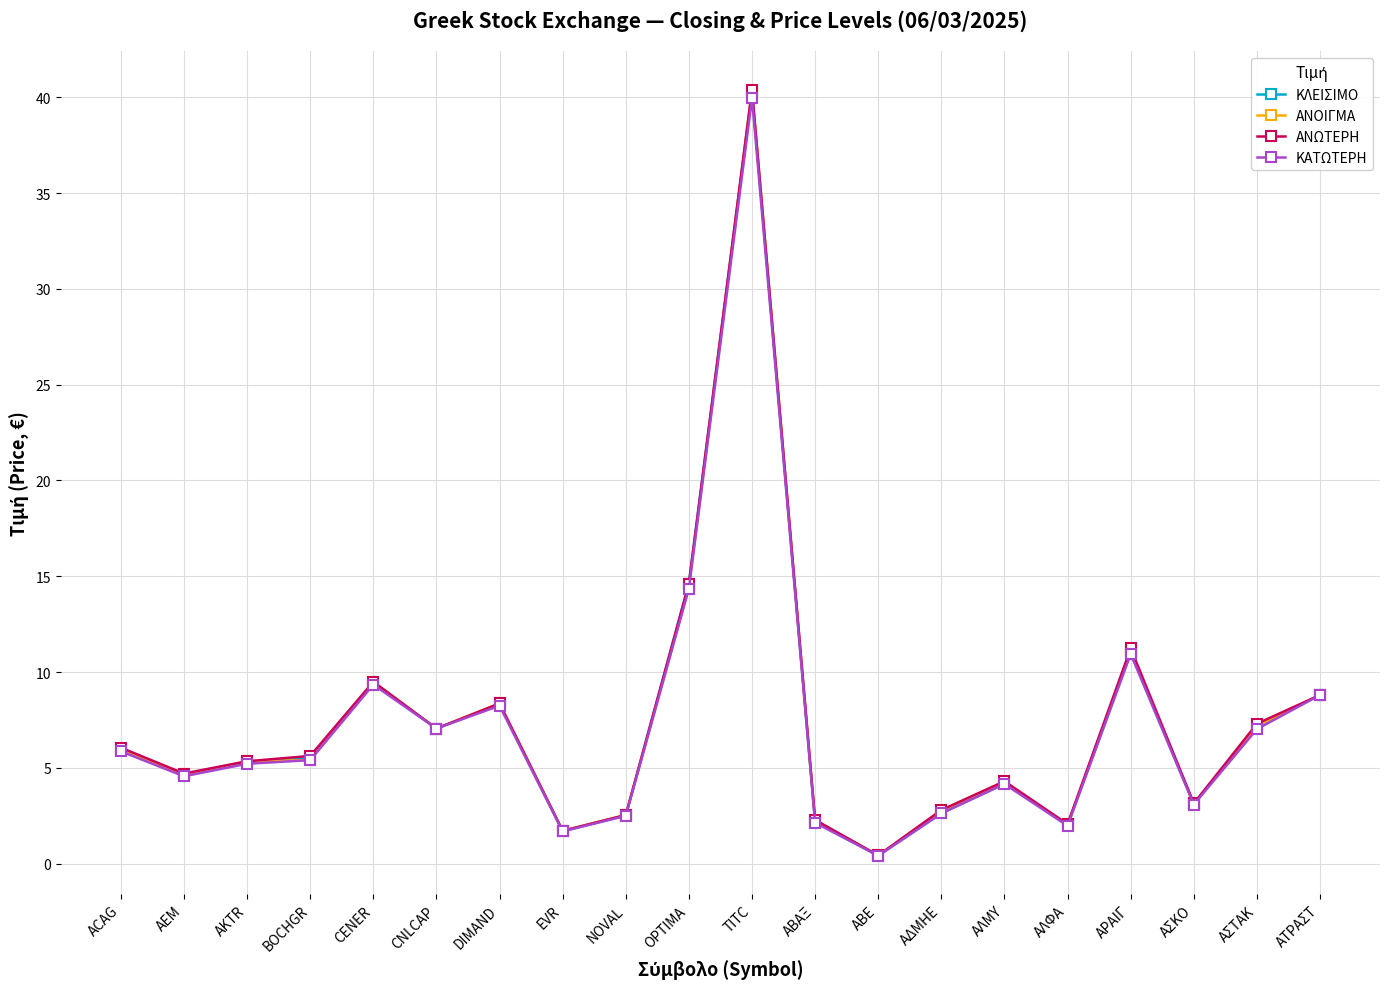

Is the value of ΑΝΩΤΕΡΗ at TITC greater than the value of ΚΑΤΩΤΕΡΗ at ΑΔΜΗΕ?

Yes